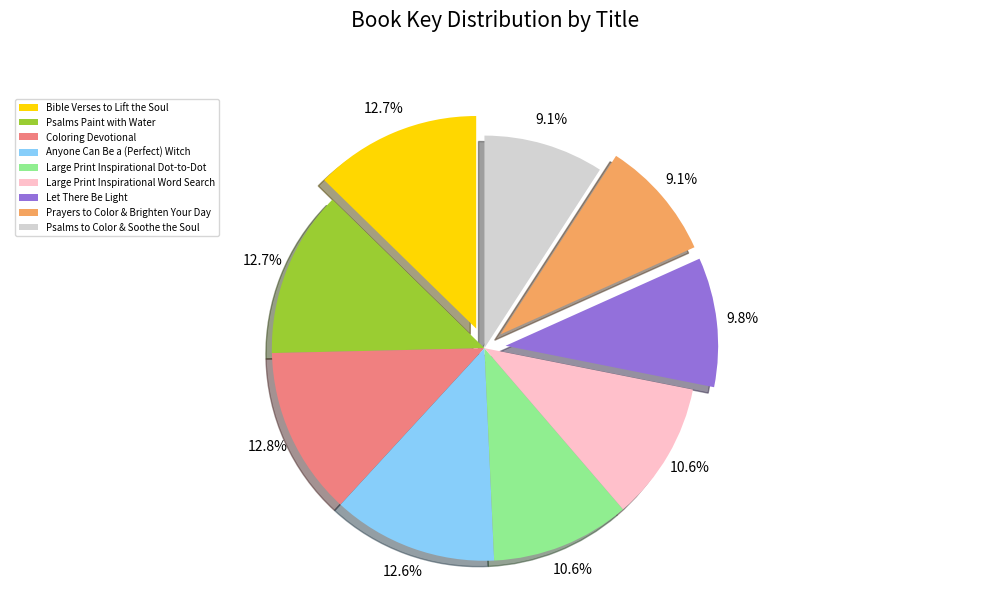

To the nearest percent, what is the average slice percentage?

11%